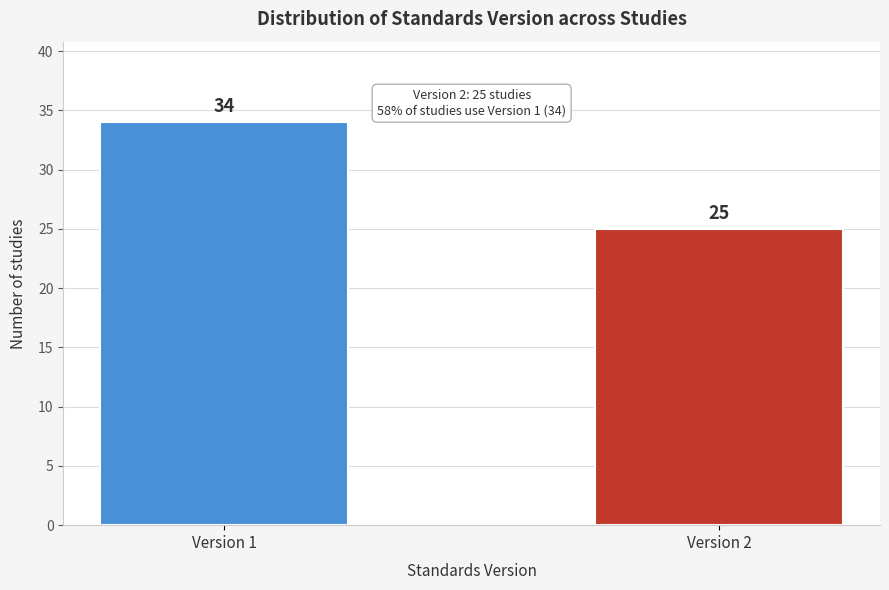

Reading left to right, list all the values displayed in this chart.

Version 1=34	Version 2=25